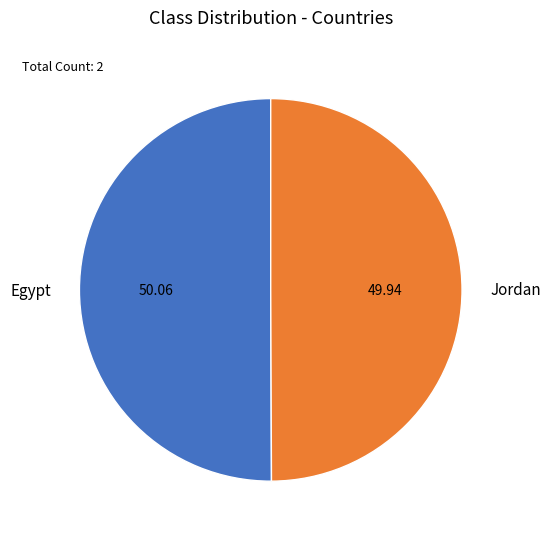

Do Jordan and Egypt together represent more than half of the pie?

Yes